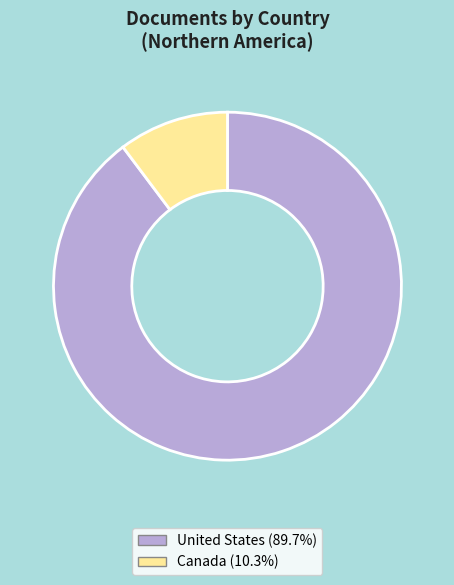

Combined, do Canada (10.3%) and United States (89.7%) account for over 50%?

Yes